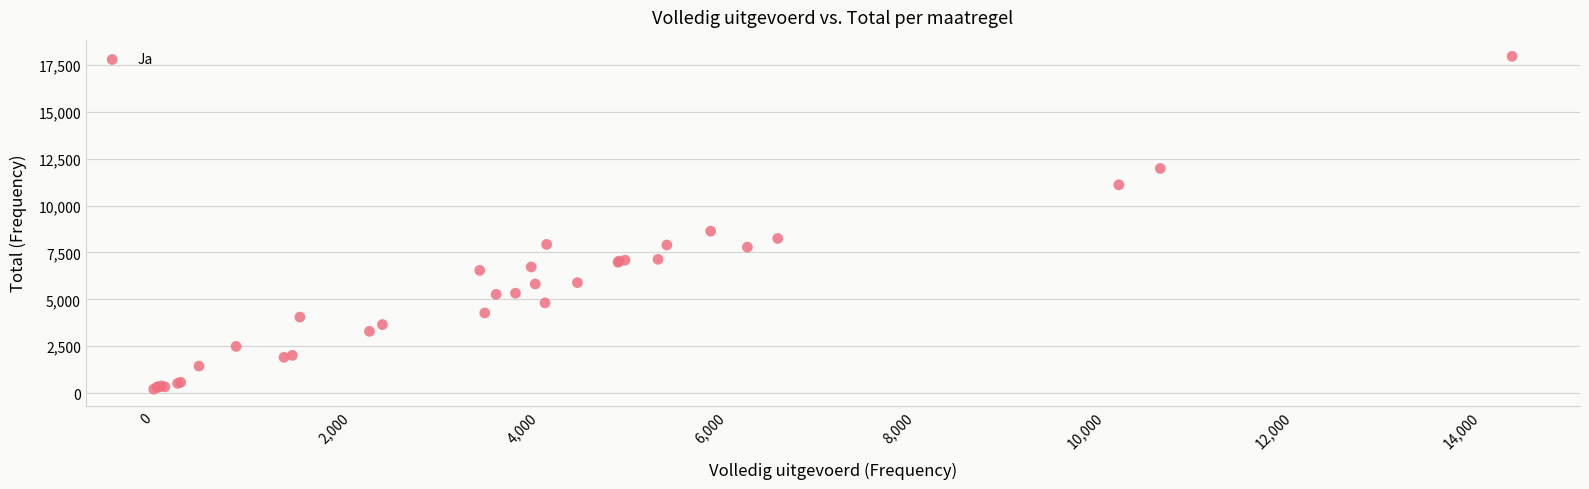

What Y value in the scatter plot is closest to 9088?

8637